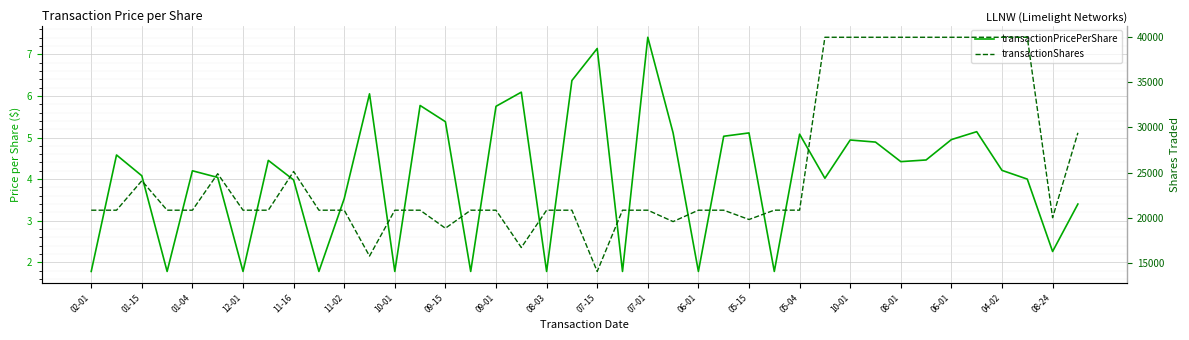

How many interior local valleys does the transactionShares series have?

7